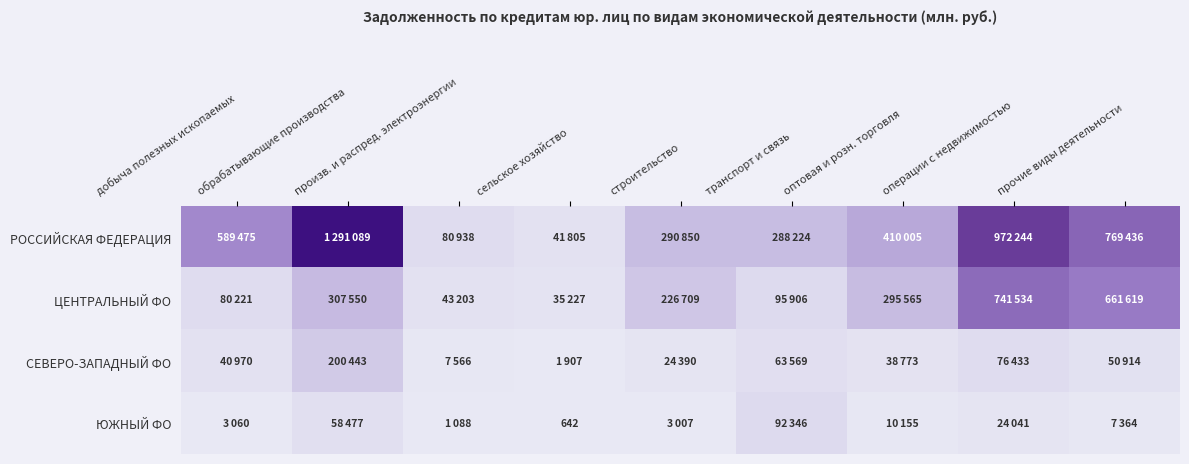

Count the number of categories in the chart.

9